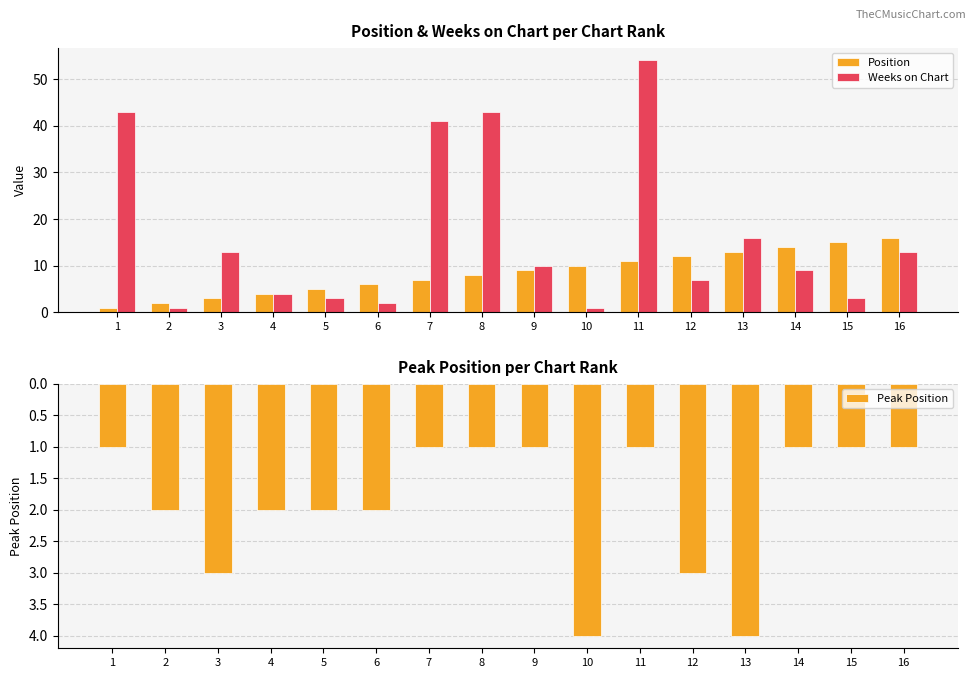

At 10, list the series in order from smallest to largest.

Weeks on Chart, Peak Position, Position